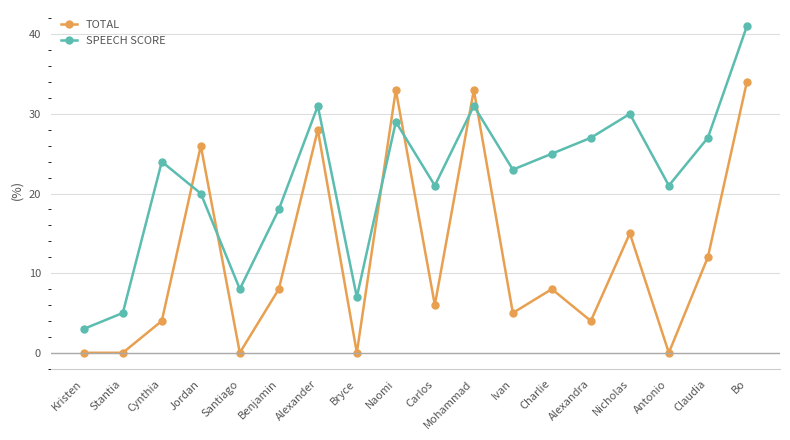

Reading left to right, extract all data points from this chart.

TOTAL: 0	0	4	26	0	8	28	0	33	6	33	5	8	4	15	0	12	34
SPEECH SCORE: 3	5	24	20	8	18	31	7	29	21	31	23	25	27	30	21	27	41